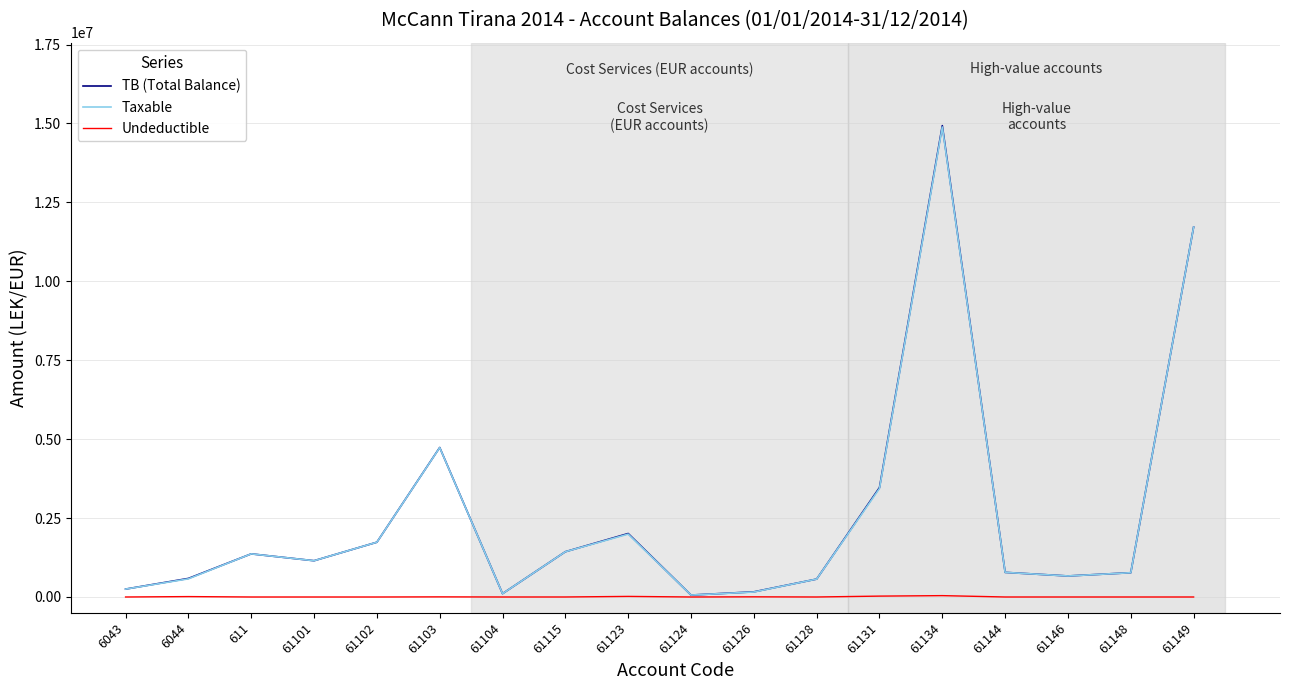

How many lines are shown in the chart?

3